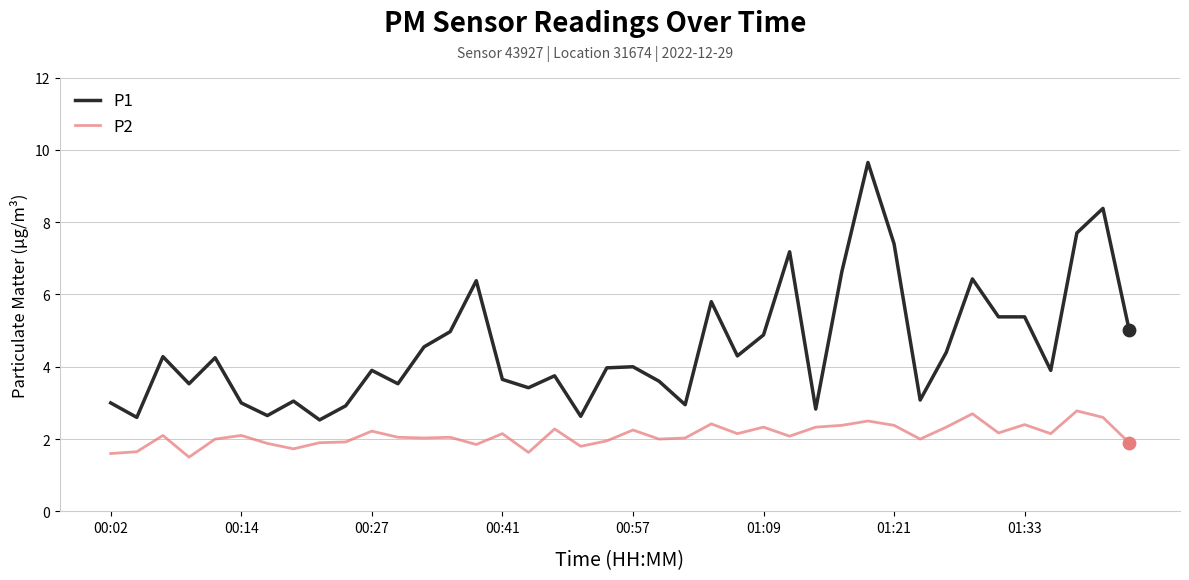

What is the difference between the maximum and minimum values in the P2 series?

1.3